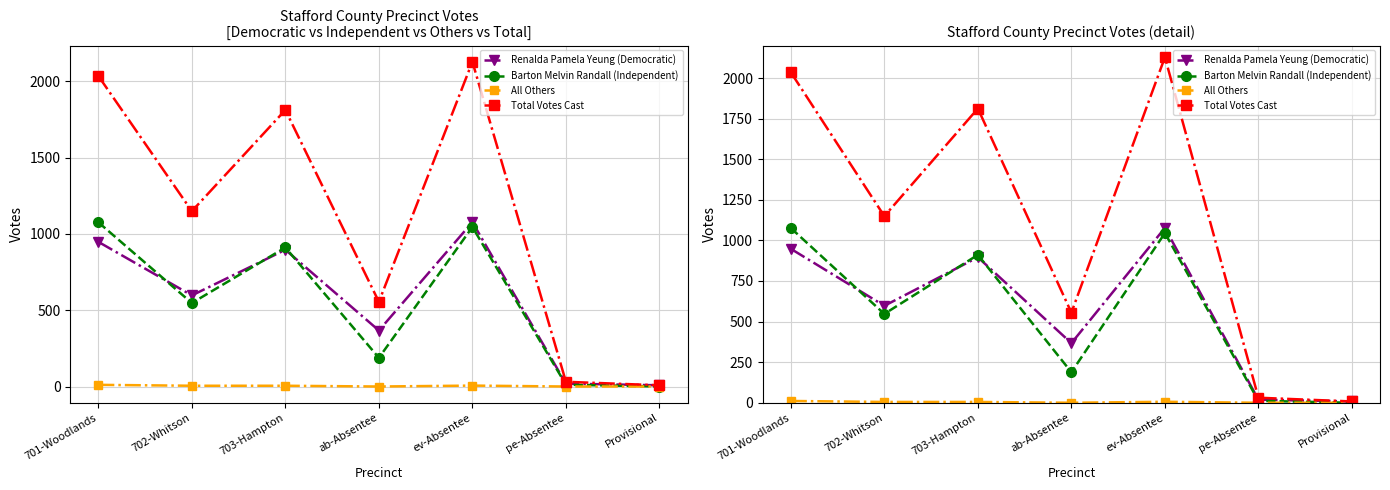

Does the chart have visible grid lines?

Yes